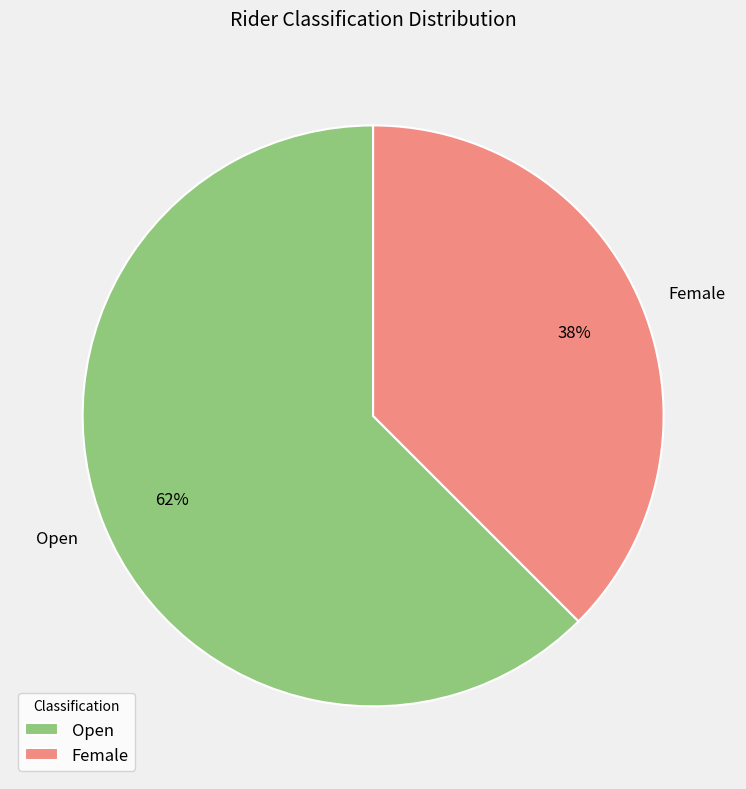

Rank the categories by value from highest to lowest.

Open, Female